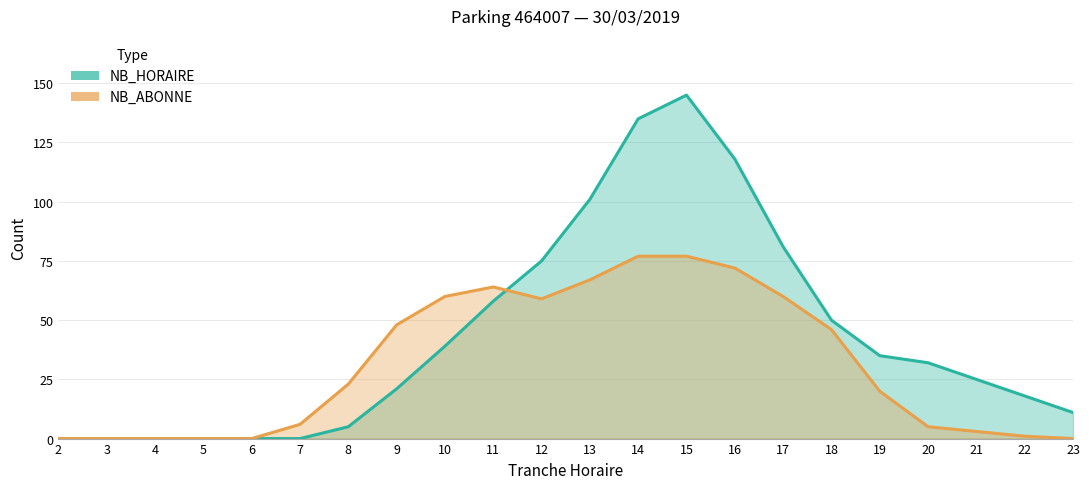

True or false: NB_HORAIRE has a value of 135 at 14.

True